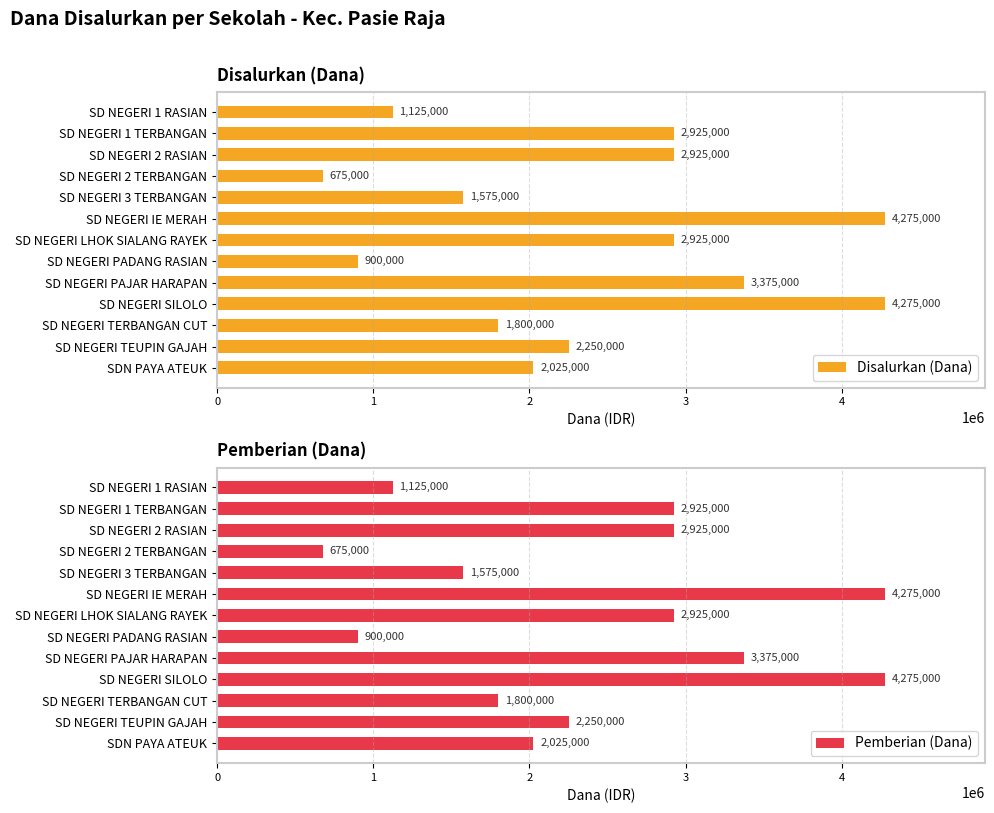

What value does the Disalurkan (Dana) series have at SDN PAYA ATEUK?

2025000